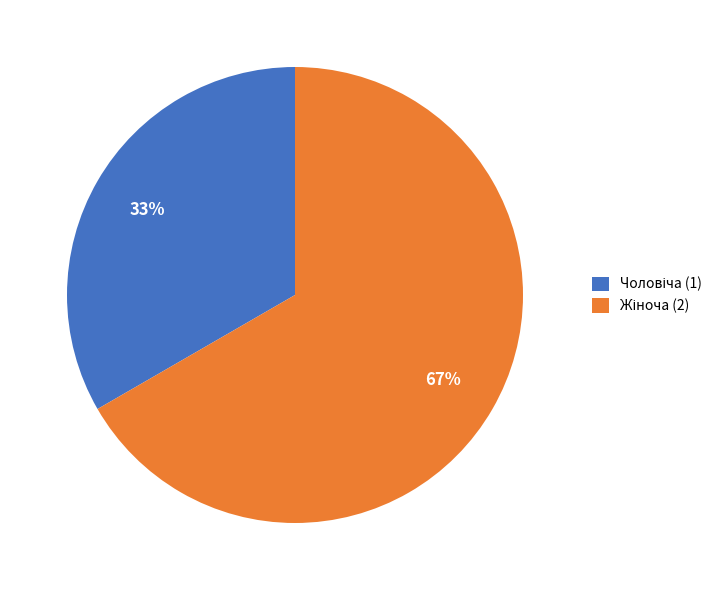

Is there a majority slice in this chart?

Yes